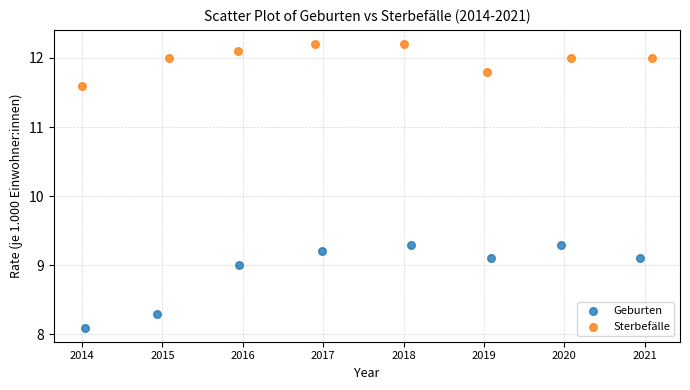

Which series has the largest Y range (max minus min)?

Geburten